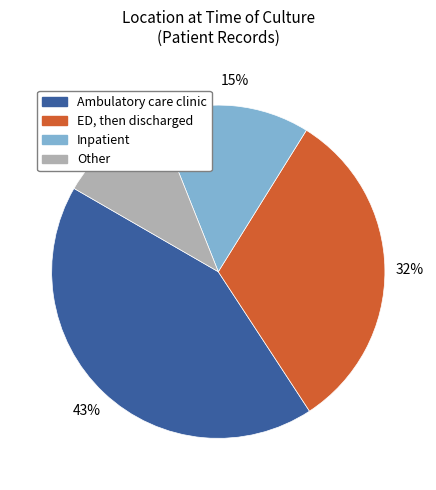

How many segments does this pie chart have?

4